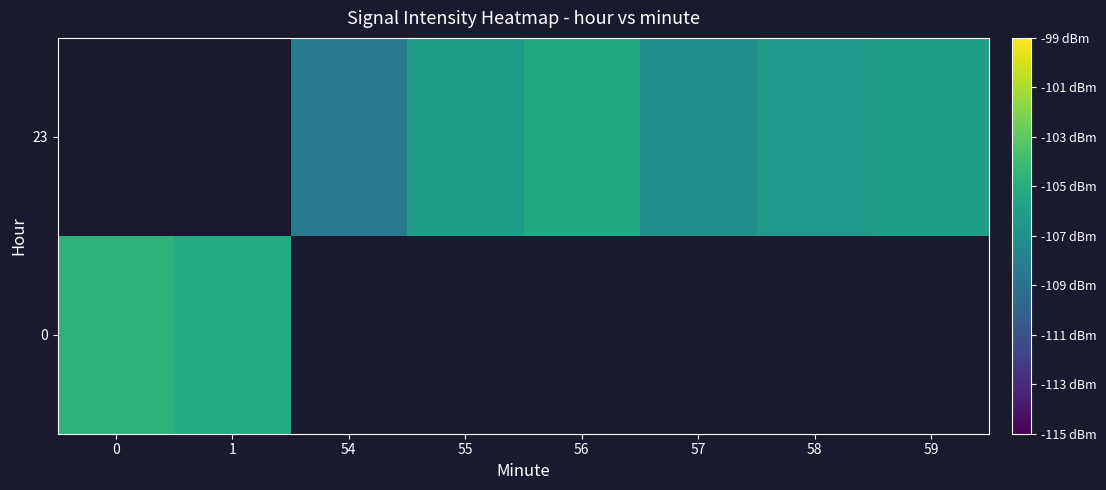

At how many categories does at least one series exceed -107?

6